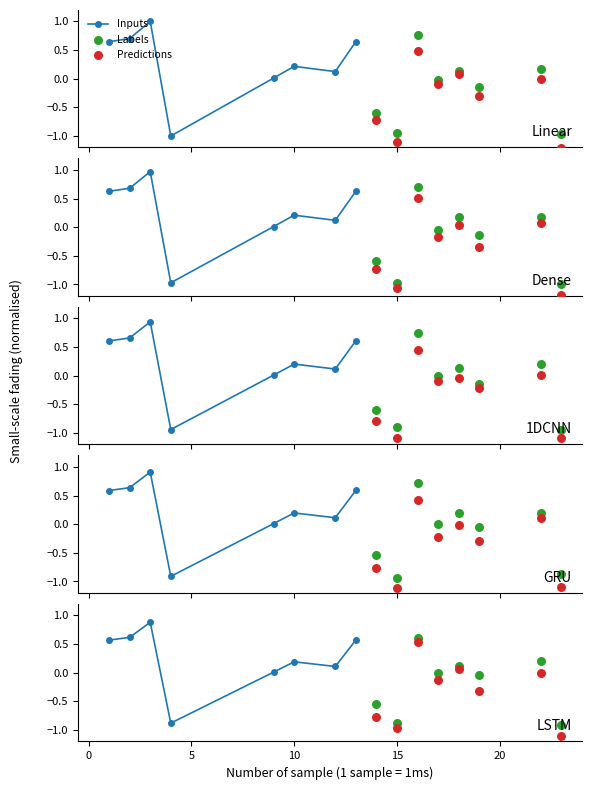

Is the value of Inputs at 20 greater than the value of Predictions at 20?

No